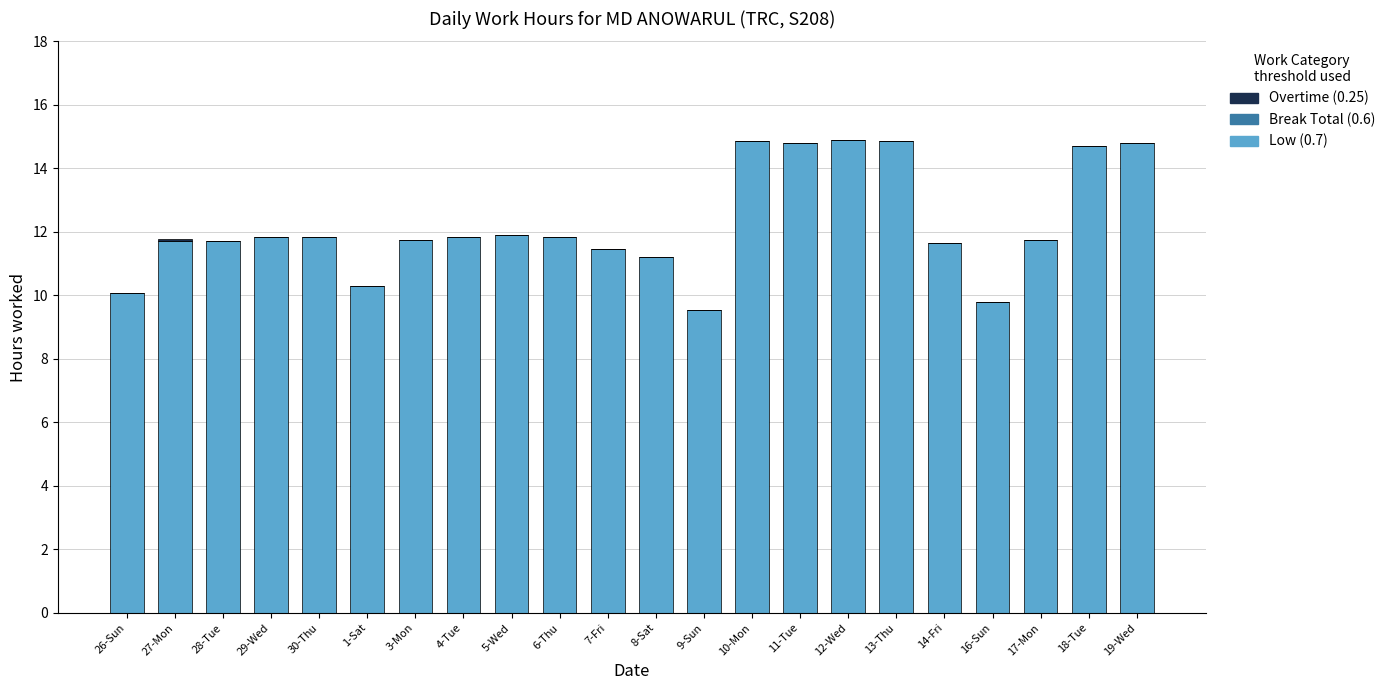

Are the bars grouped side by side (vs. stacked)?

No